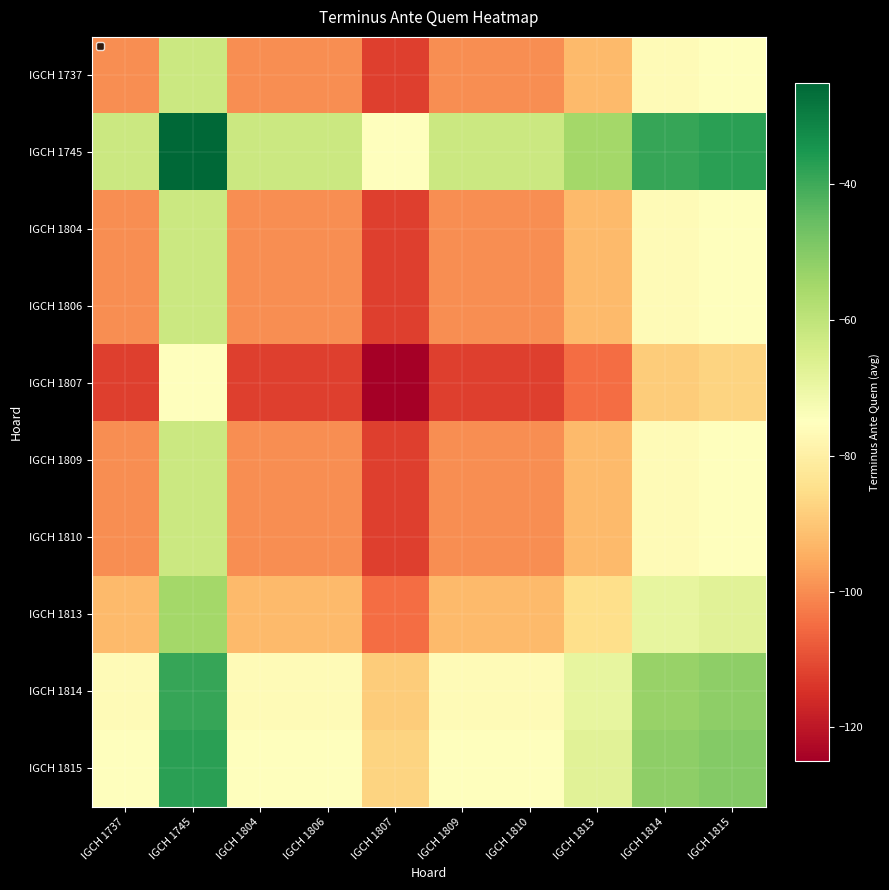

Which label corresponds to the largest value in the chart?

IGCH 1745